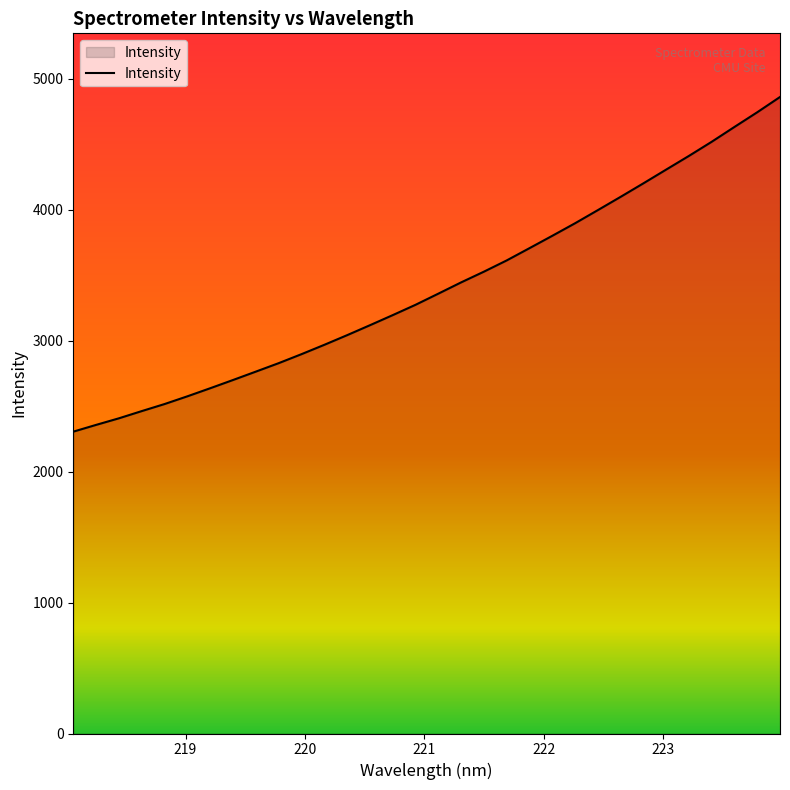

What is the difference between the maximum and second lowest values?

2503.7